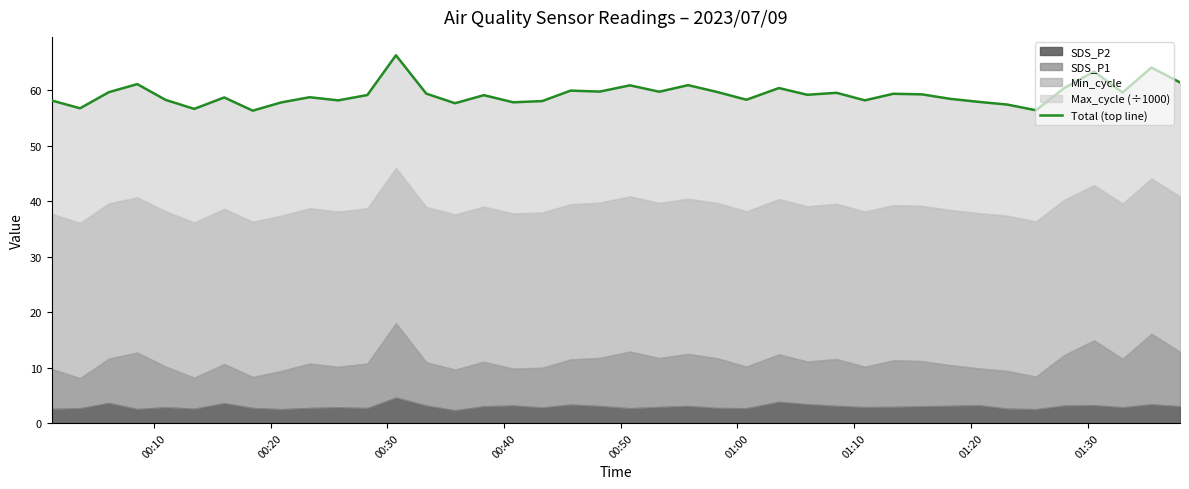

Is it true that the value at 34 is 86.5?

False